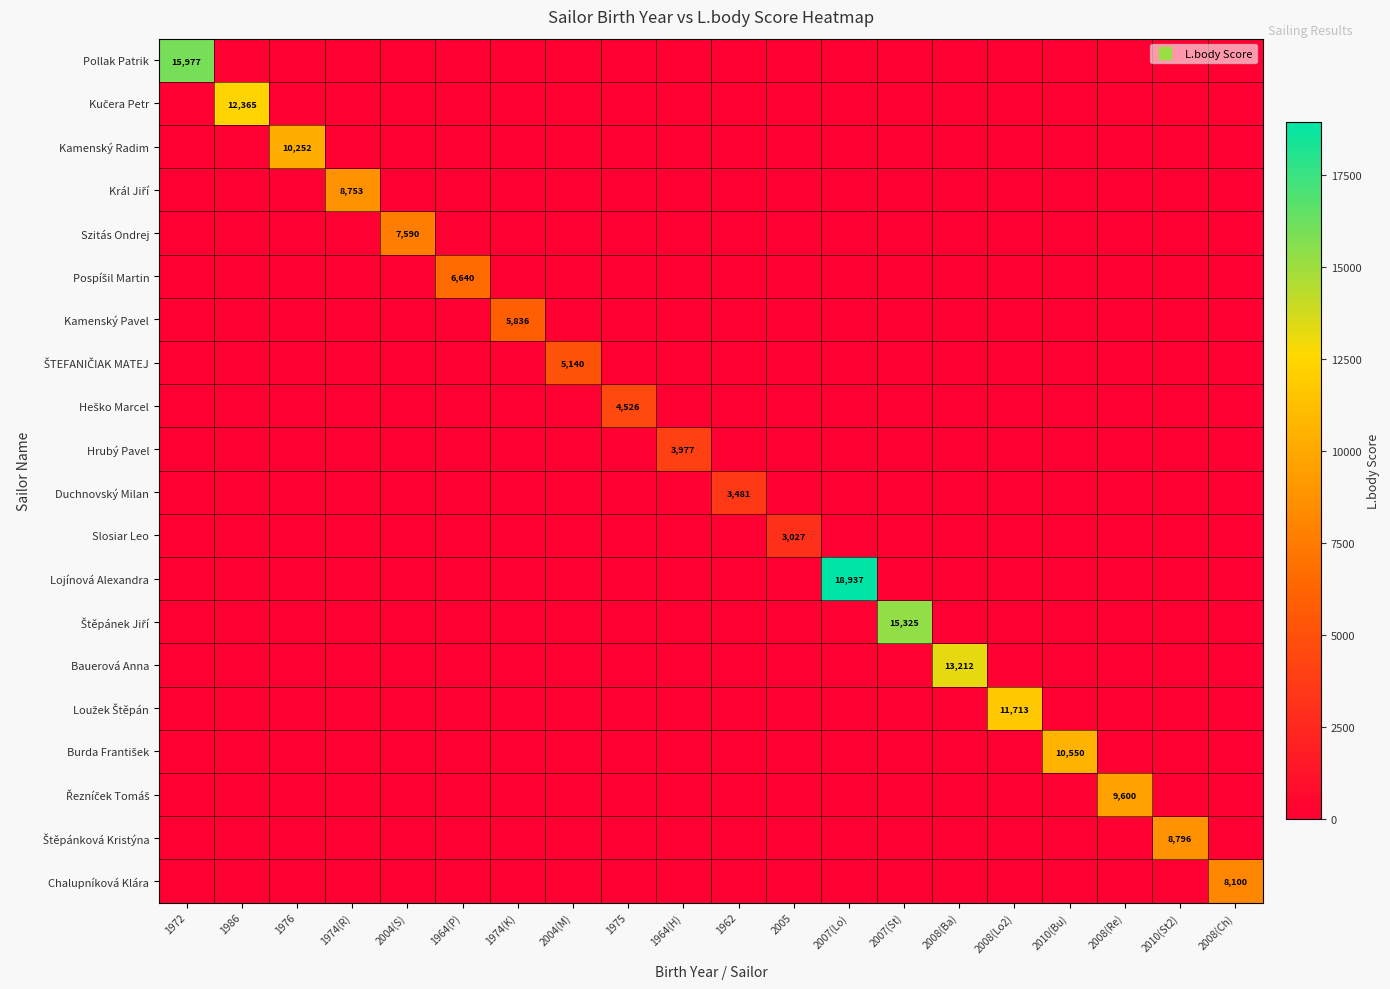

The Štěpánek Jiří series shows -10396 at 2008(Ba). True or false?

False